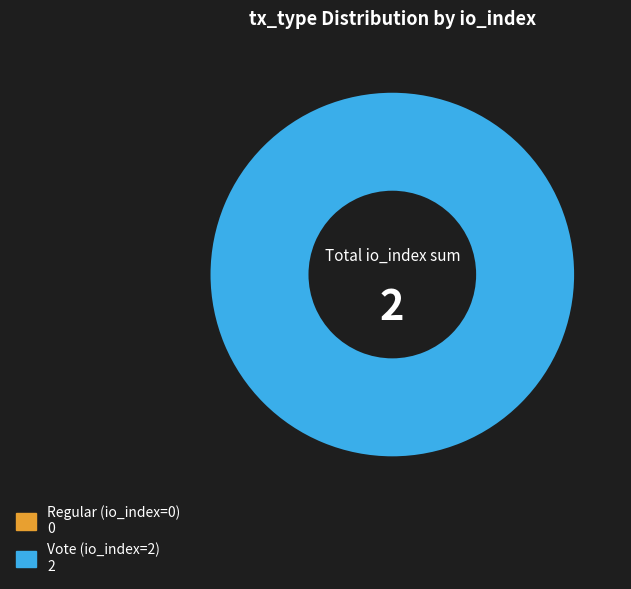

Is there any slice that represents more than half of the pie?

Yes